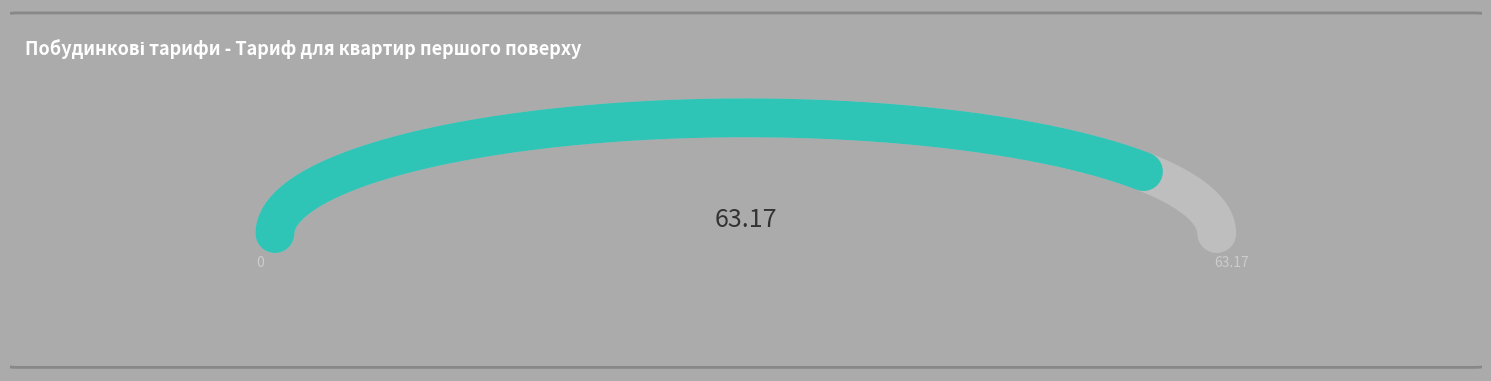

Is there a majority slice in this chart?

No